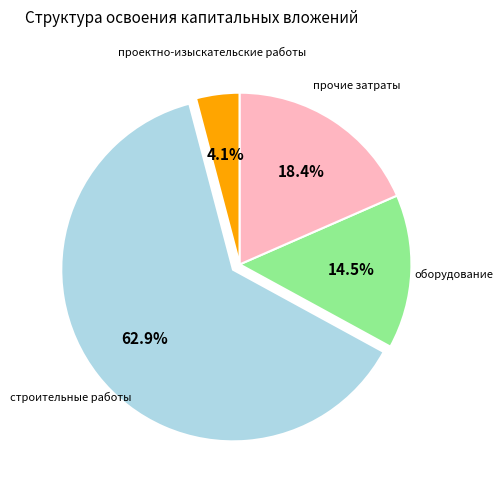

Is there any slice that represents more than half of the pie?

Yes